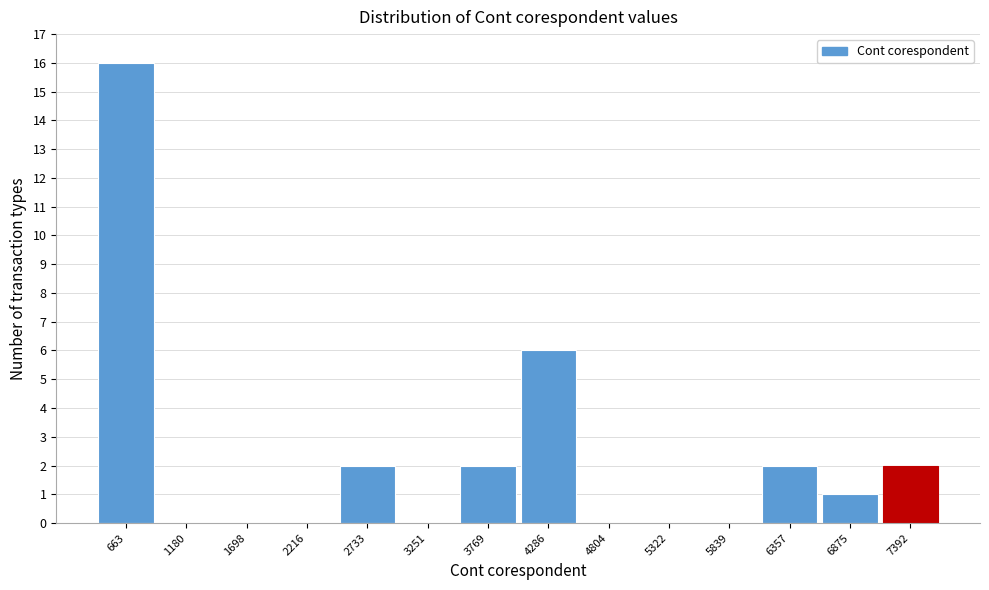

What is the height of the bar covering 4000 to 4500 on the x-axis? Neither the bar edges nor the heights are printed on the chart, so give them approximately, as read against the axes.

6